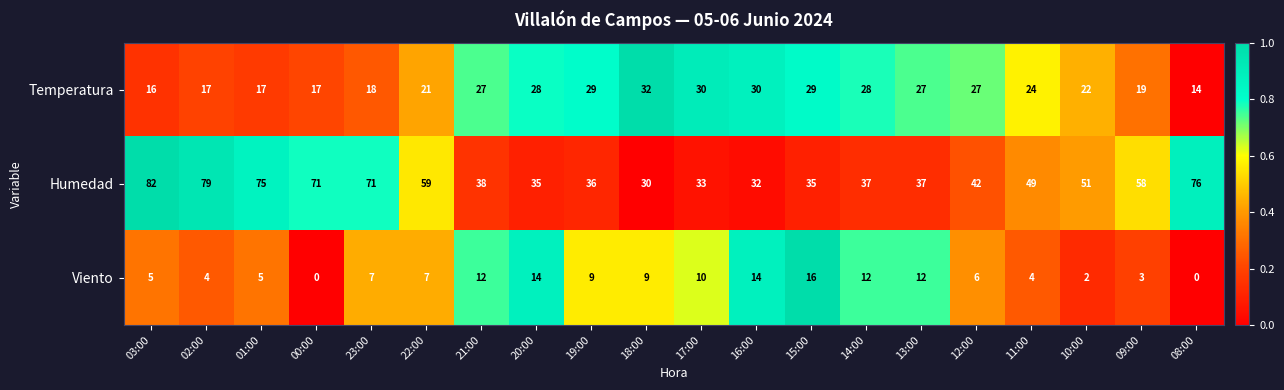

At how many categories does at least one series exceed 0?

20